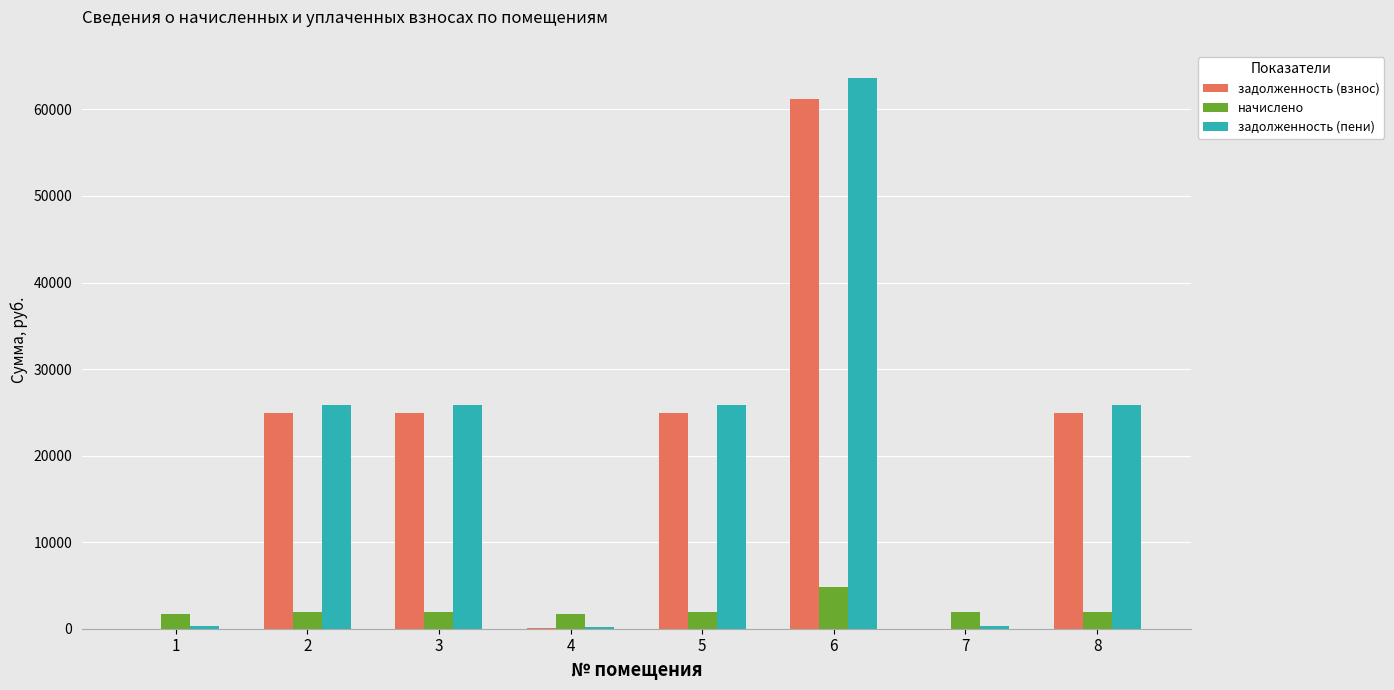

What is the sum of all начислено values?

18207.5